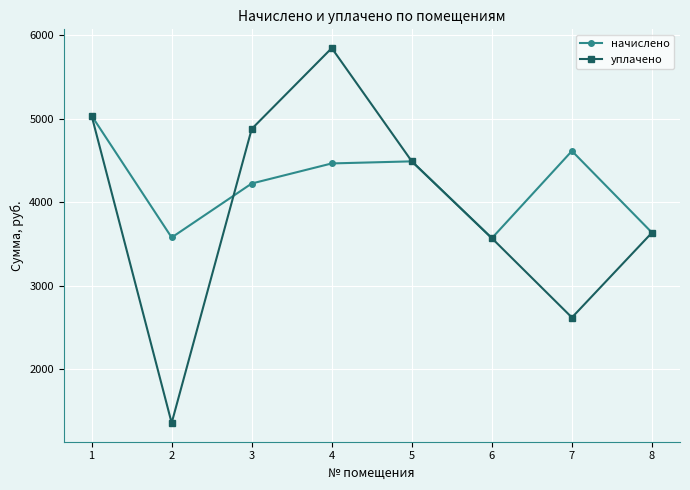

How many values in the начислено series are below 4462?

4